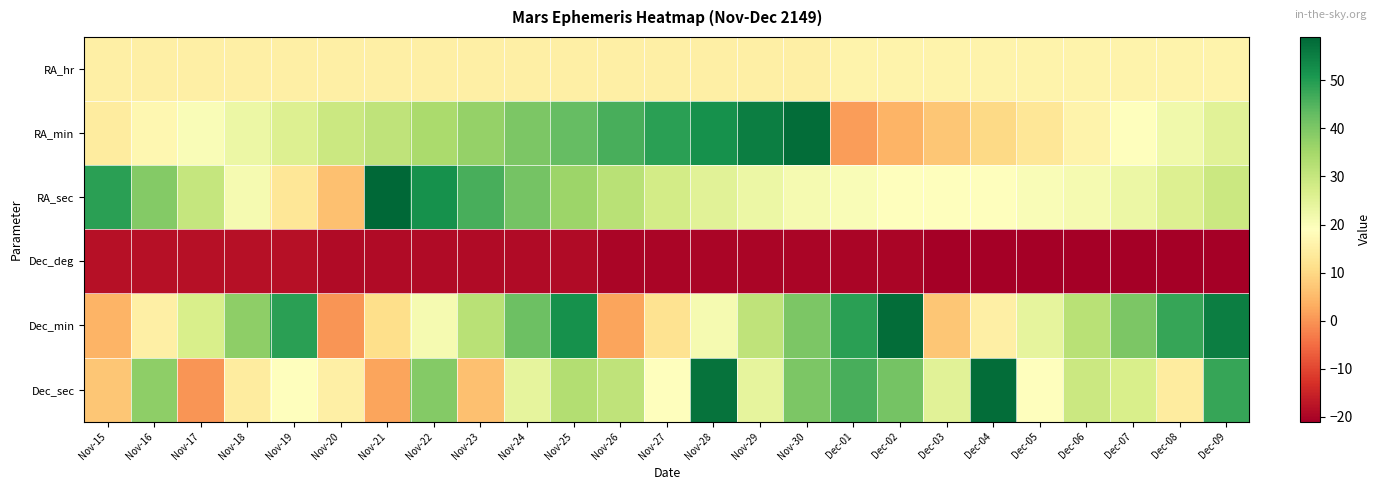

At which category is the sum across all series the highest?

Nov-25